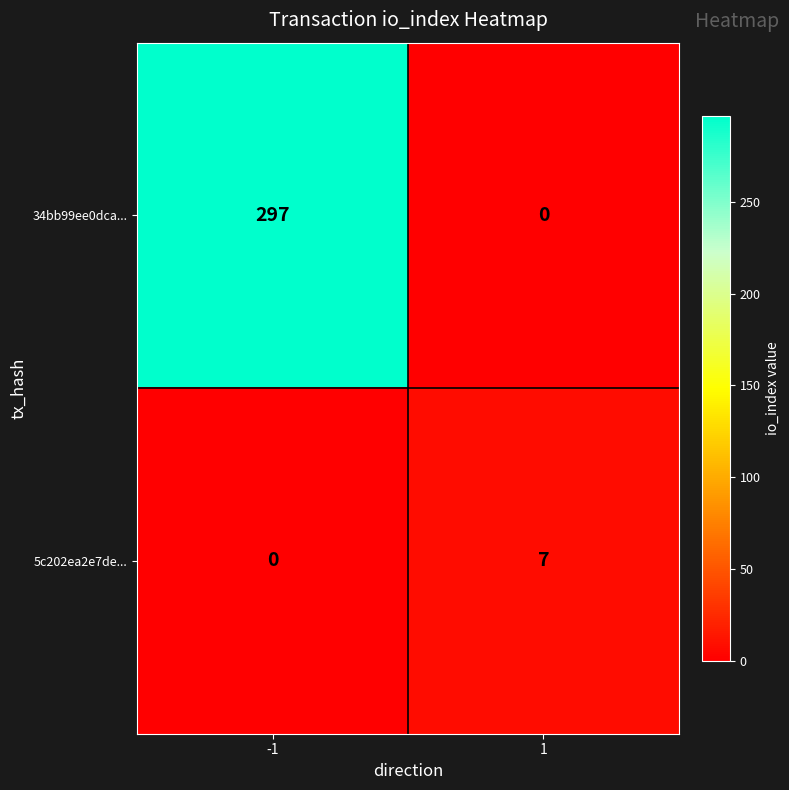

Rank the series by their maximum value, from highest to lowest.

34bb99ee0dca..., 5c202ea2e7de...